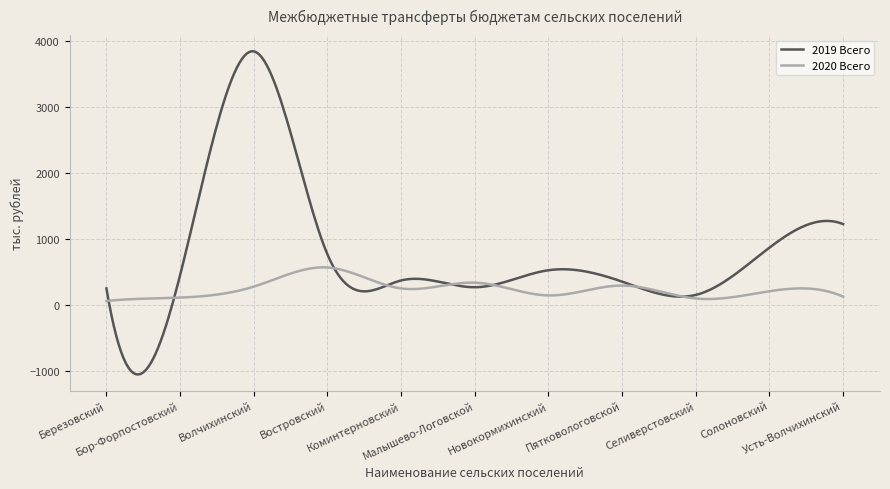

Which series has the largest range (max minus min)?

2019 Всего